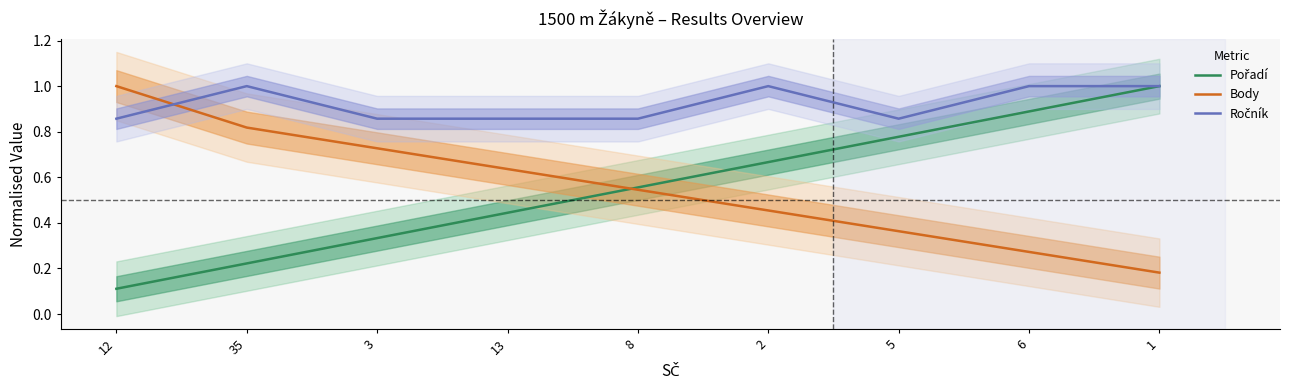

True or false: Body has more than 0 points higher than both neighbors.

False